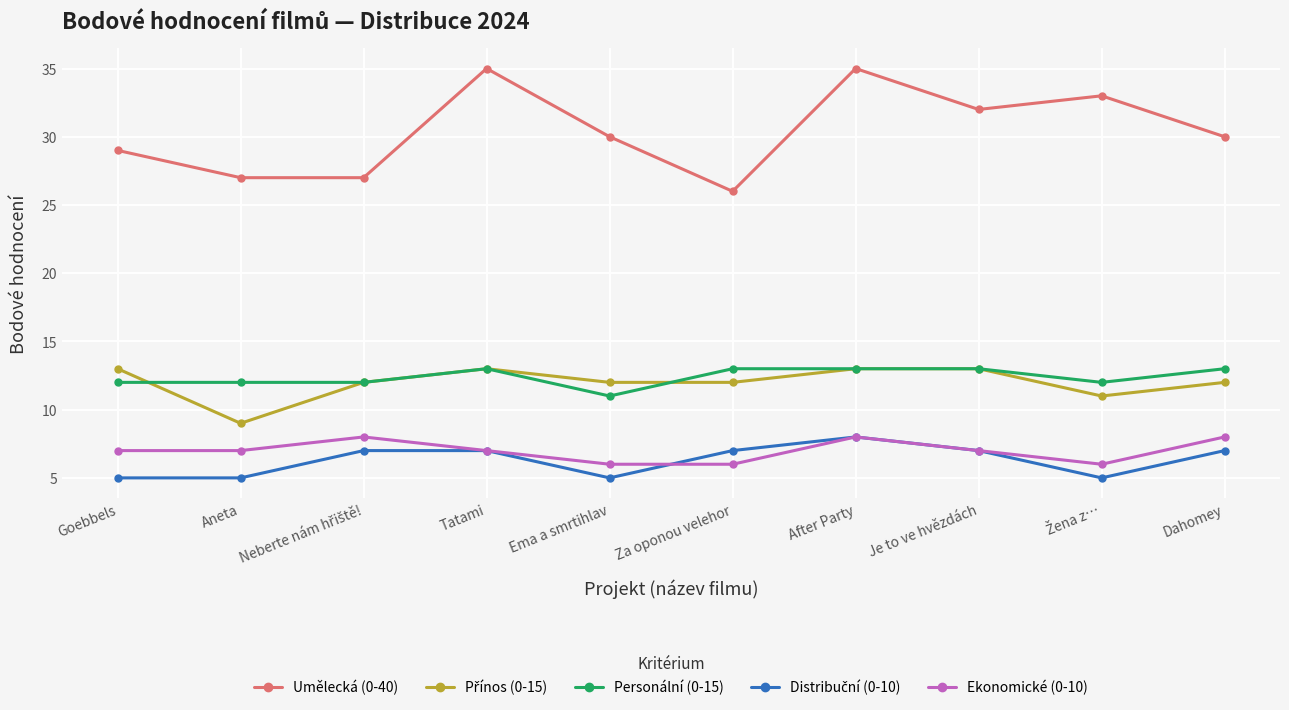

What is the difference between the highest and lowest values at Aneta?

22